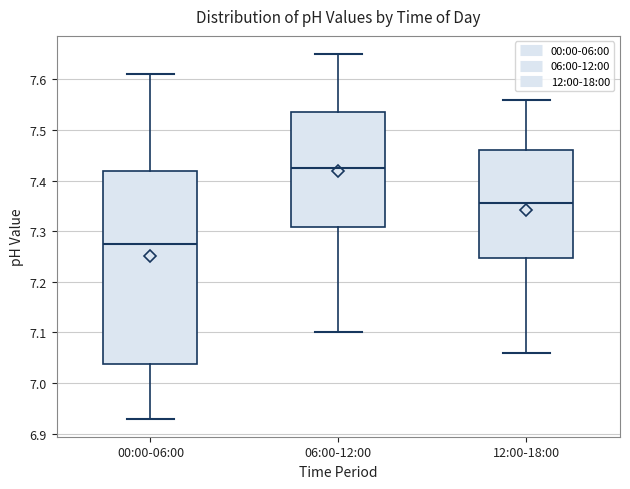

Which box has the highest median line?

06:00-12:00